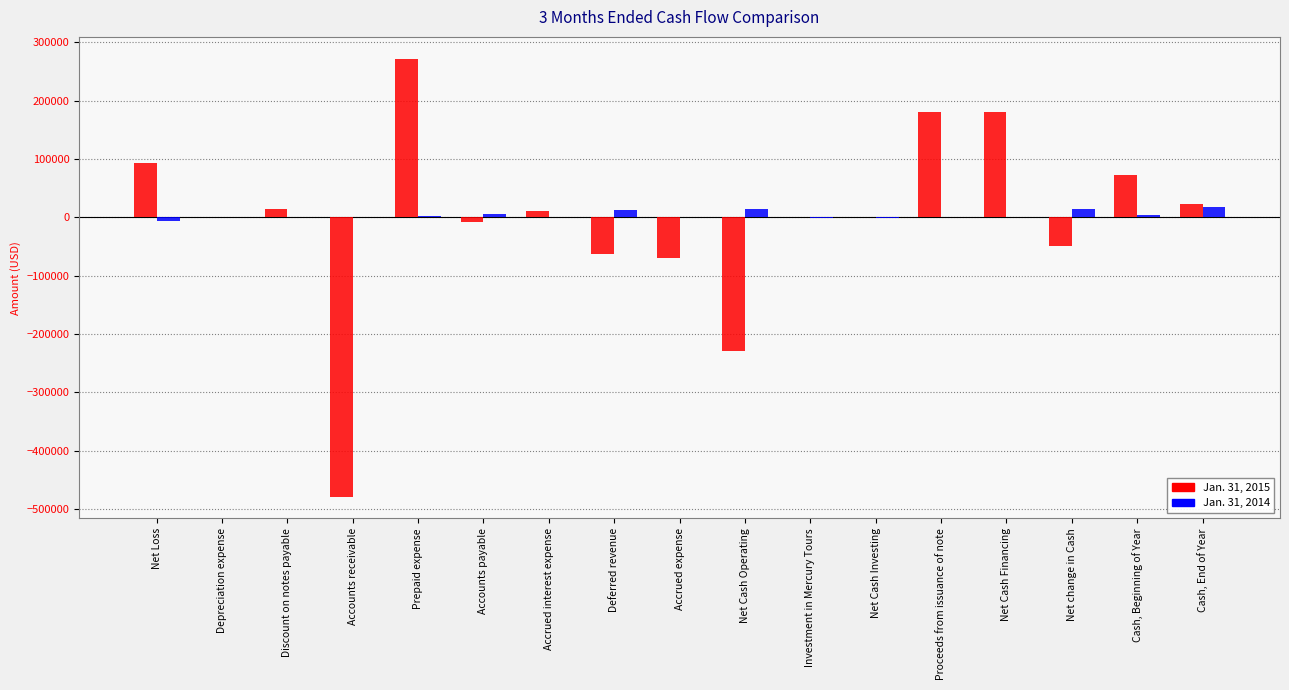

Are the bars grouped side by side (vs. stacked)?

Yes